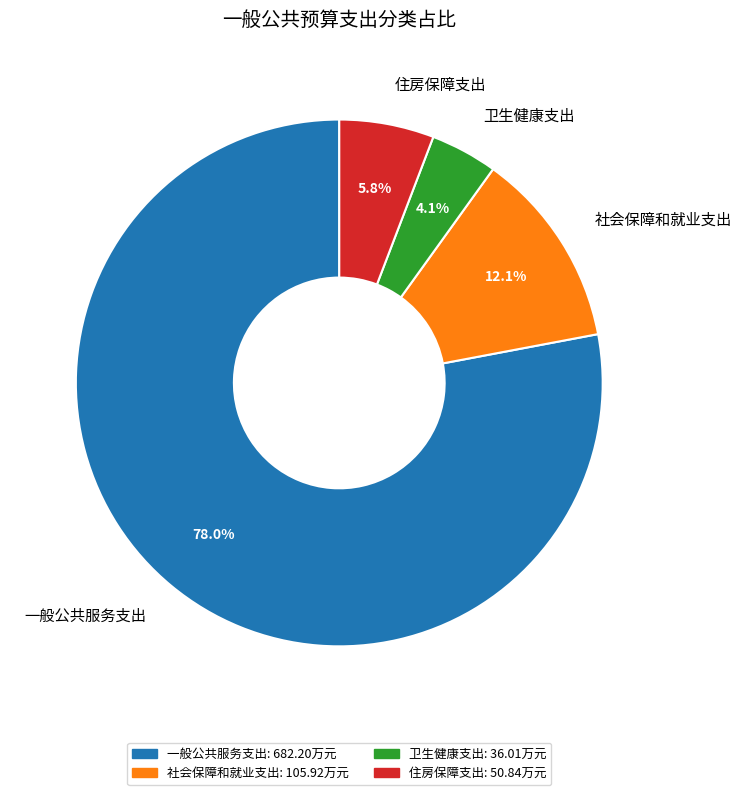

What percentage do 一般公共服务支出 and 社会保障和就业支出 together represent?

90.1%